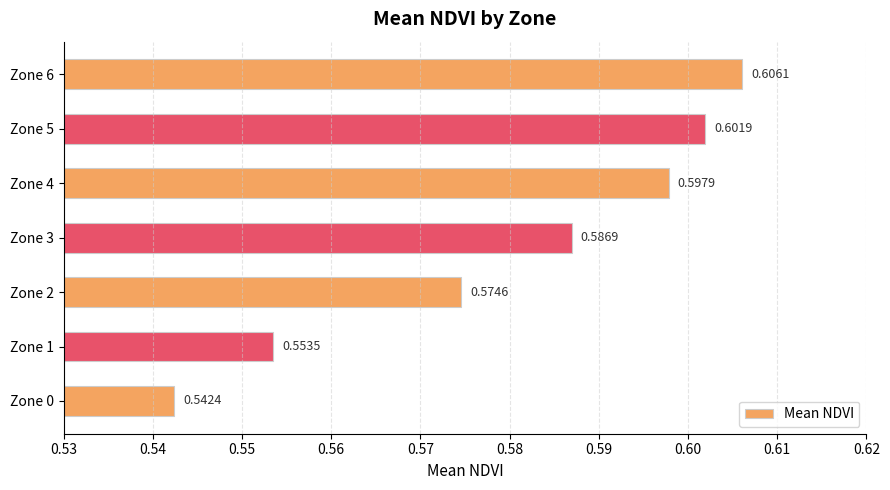

Rank the categories by value from highest to lowest.

Zone 6, Zone 5, Zone 4, Zone 3, Zone 2, Zone 1, Zone 0